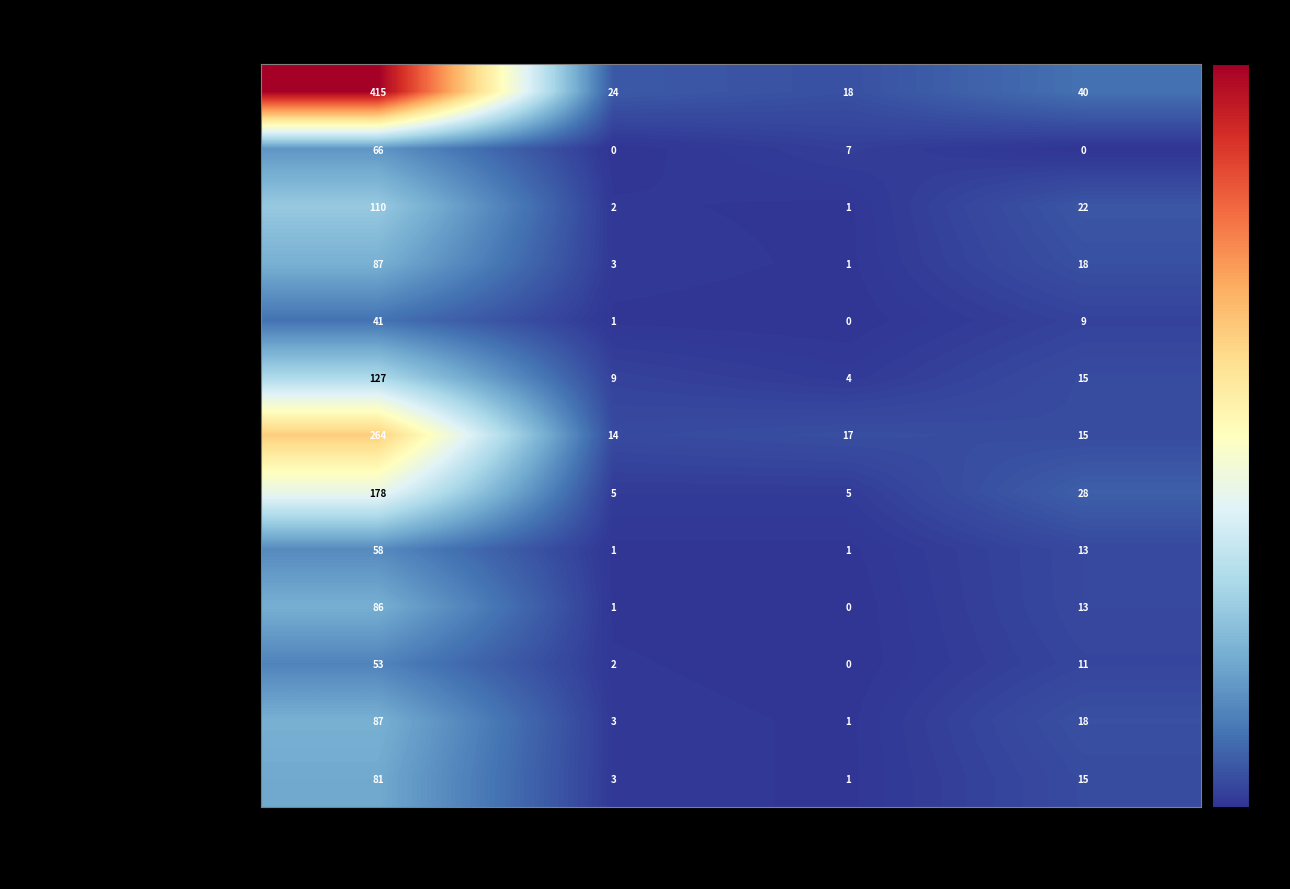

True or false: Запеканка из творога с вареньем has a value of 18 at Жиры.

True